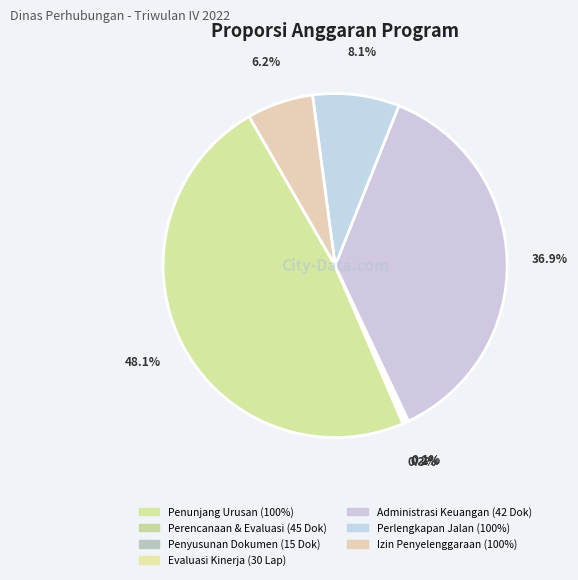

How many segments does this pie chart have?

7